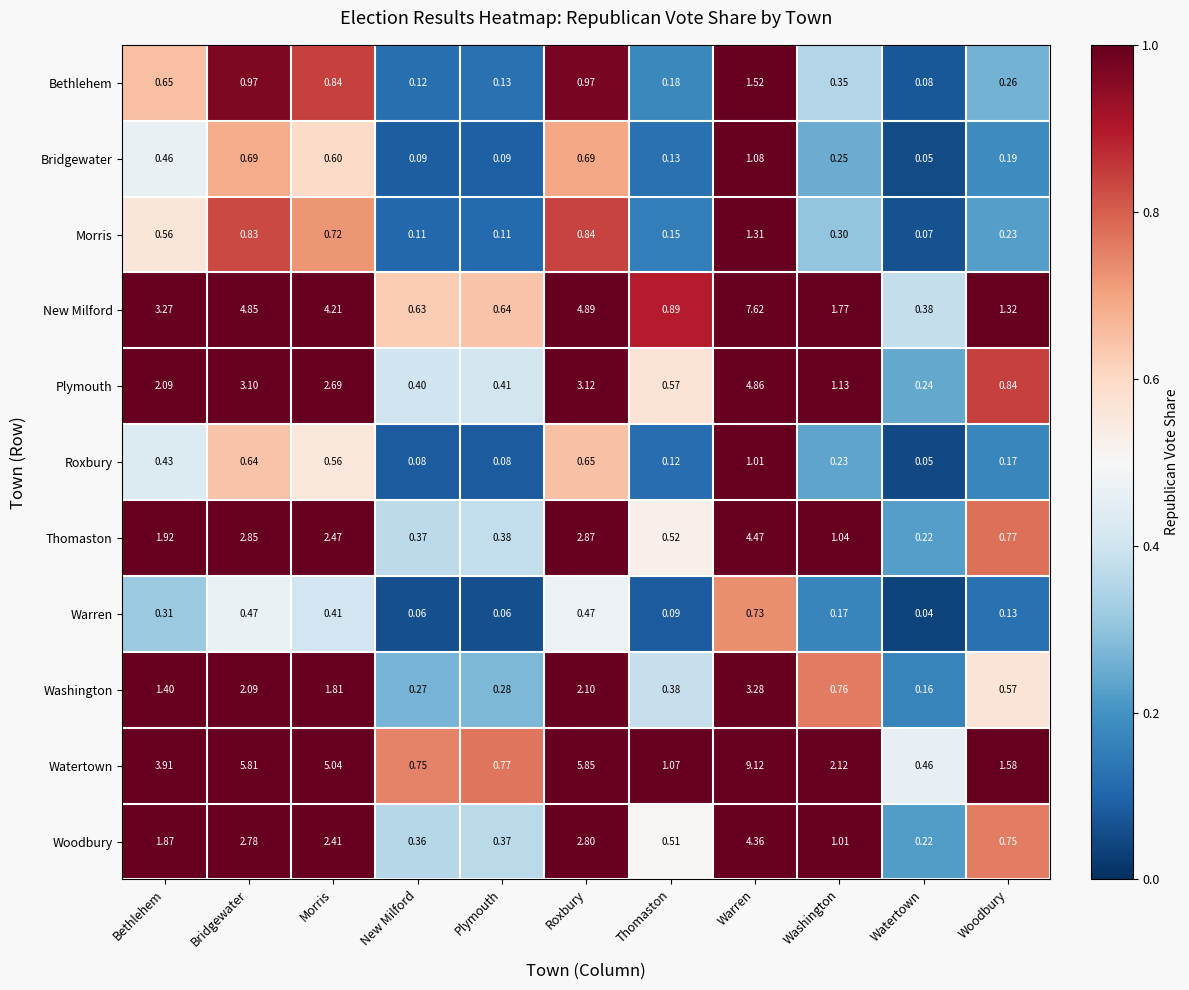

Count the number of data series in this chart.

11